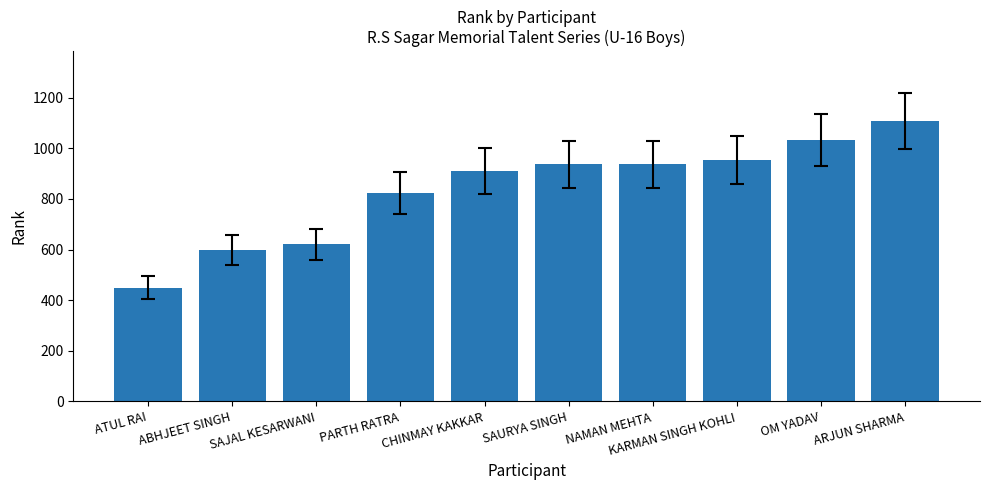

Does the chart contain stacked bars?

No